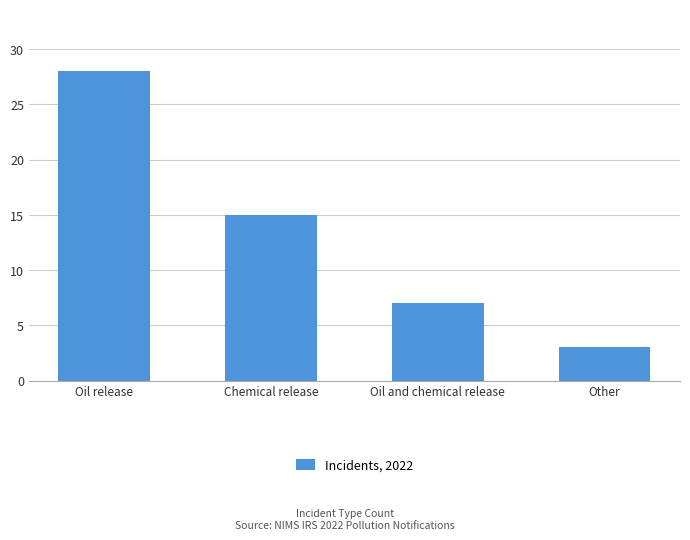

Is it true that the value at Other is 3?

True